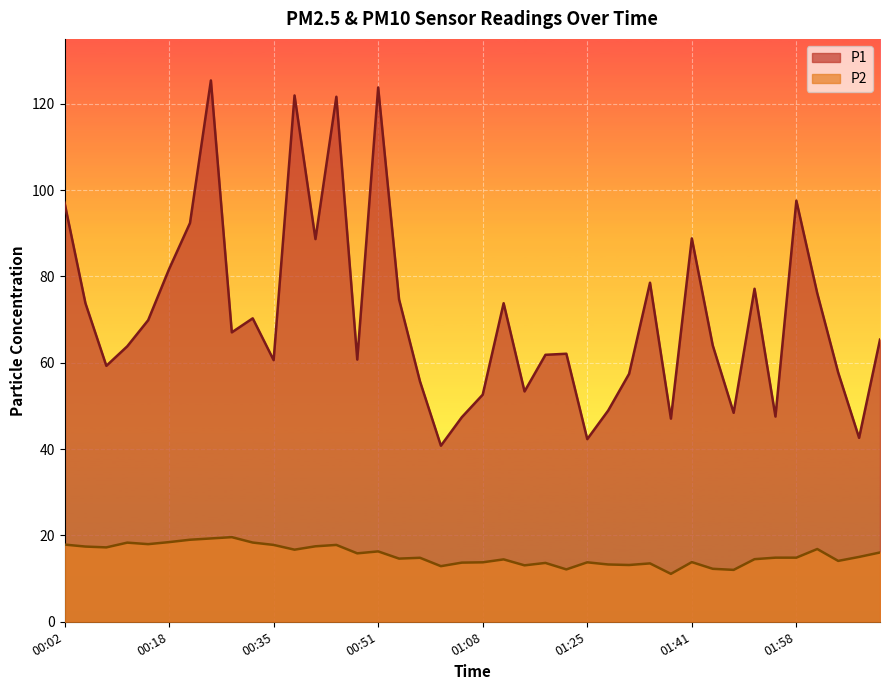

True or false: P1 and P2 intersect in this chart.

False